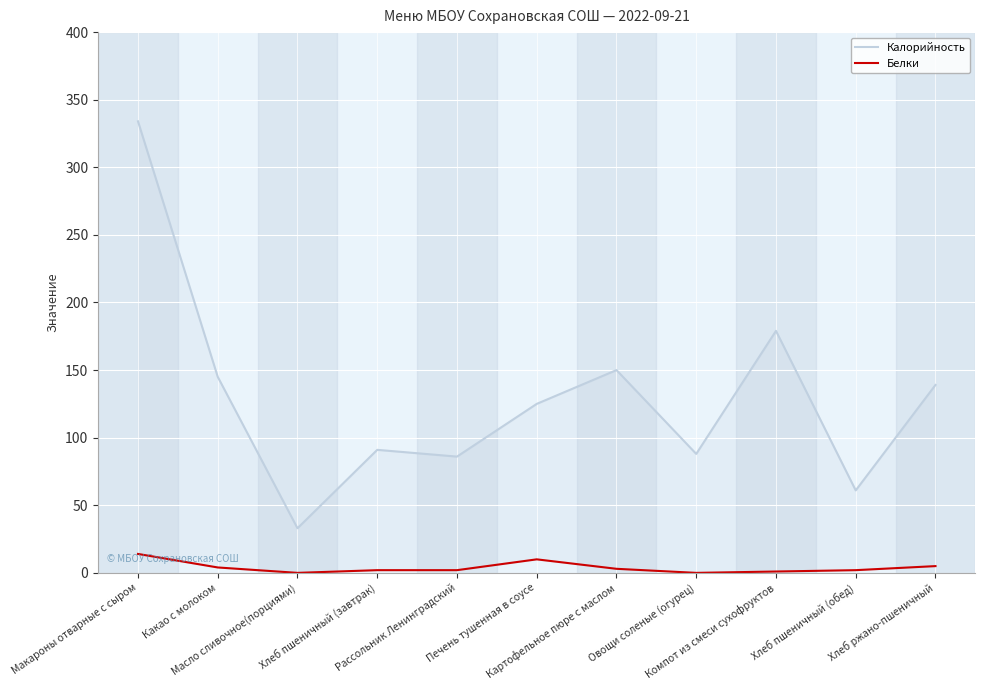

What is the difference between the maximum and minimum values in the Калорийность series?

301